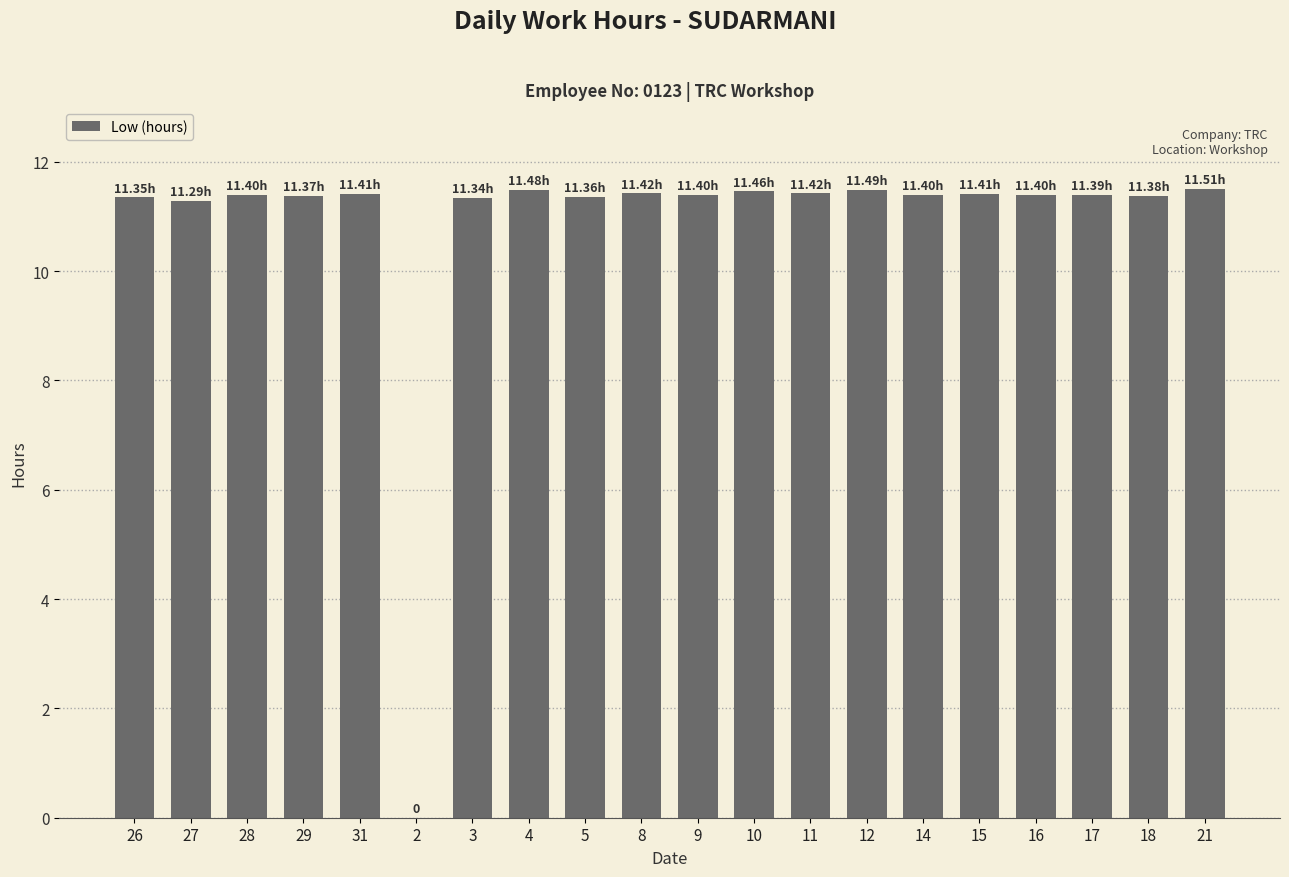

What is the ratio of the value at 21 to the value at 11?

1.0